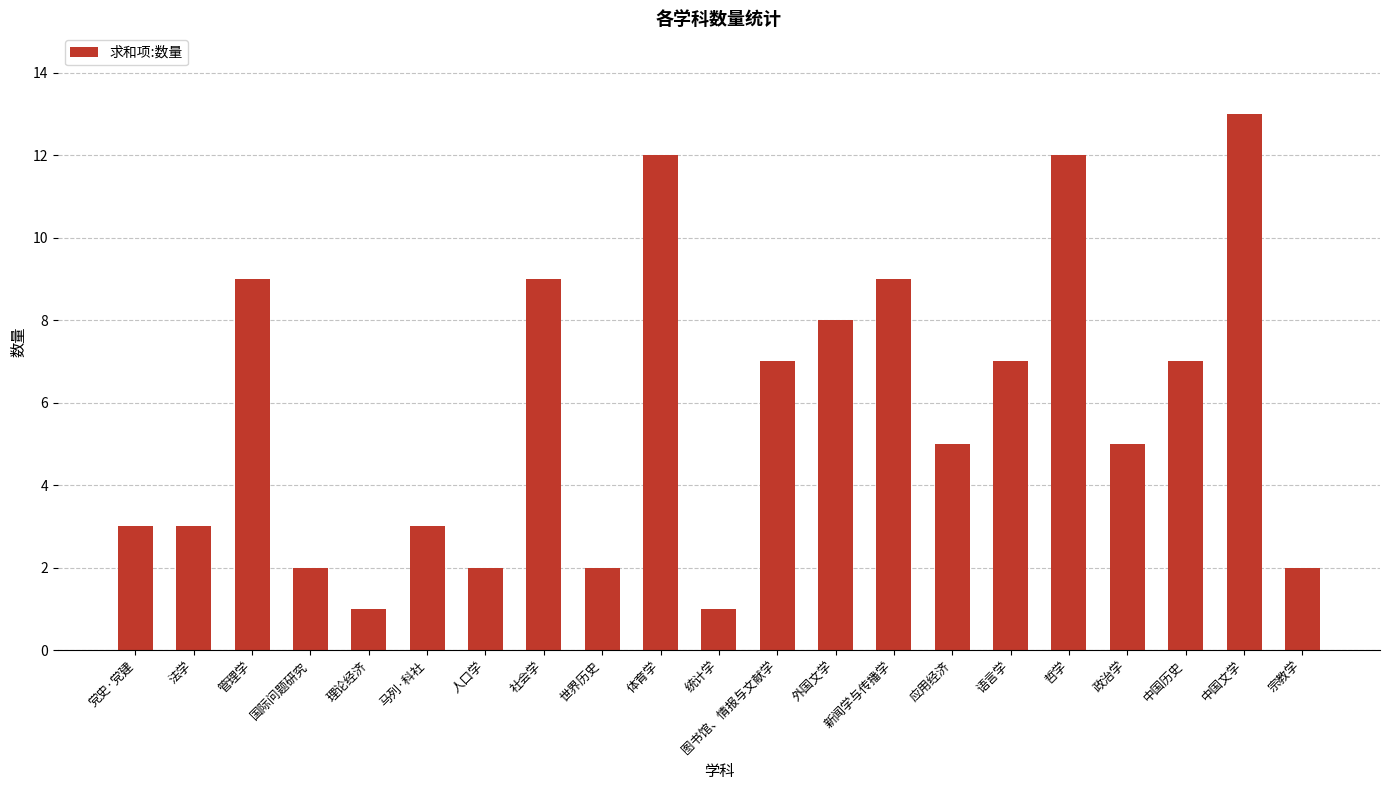

Reading left to right, list all the values displayed in this chart.

3	3	9	2	1	3	2	9	2	12	1	7	8	9	5	7	12	5	7	13	2